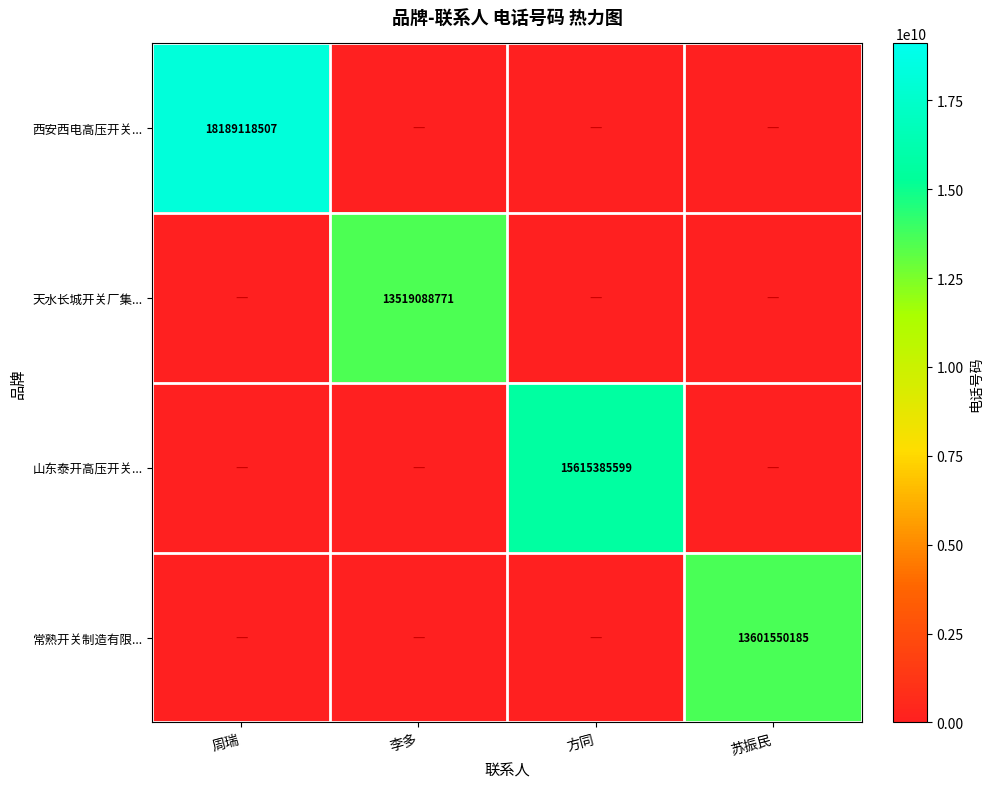

The value of 天水长城开关厂集... at 苏振民 is 0. True or false?

True